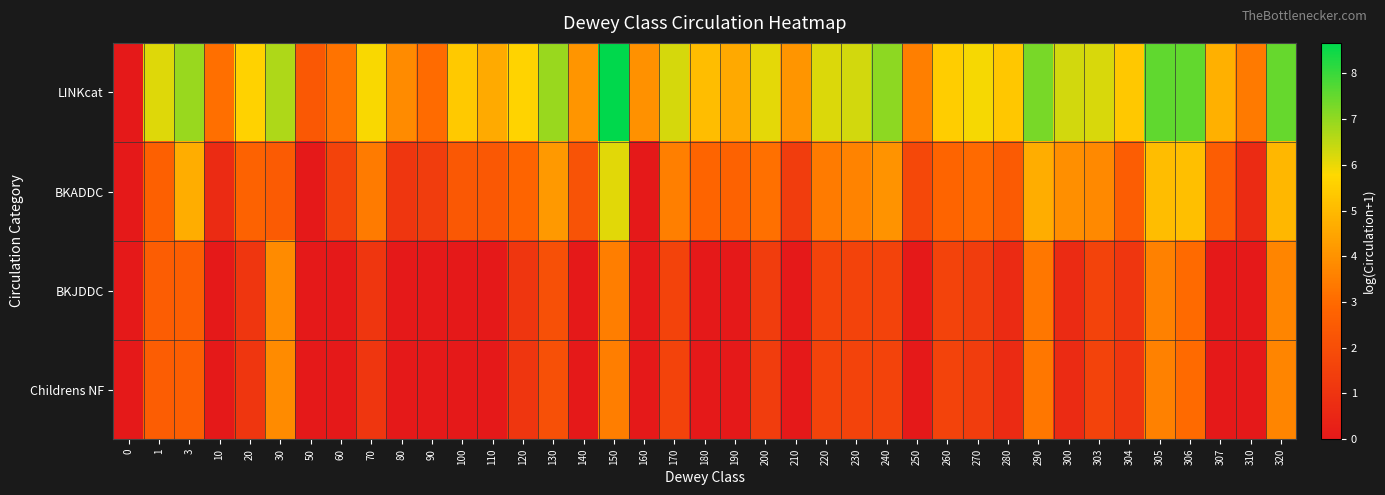

Count the number of categories in the chart.

39